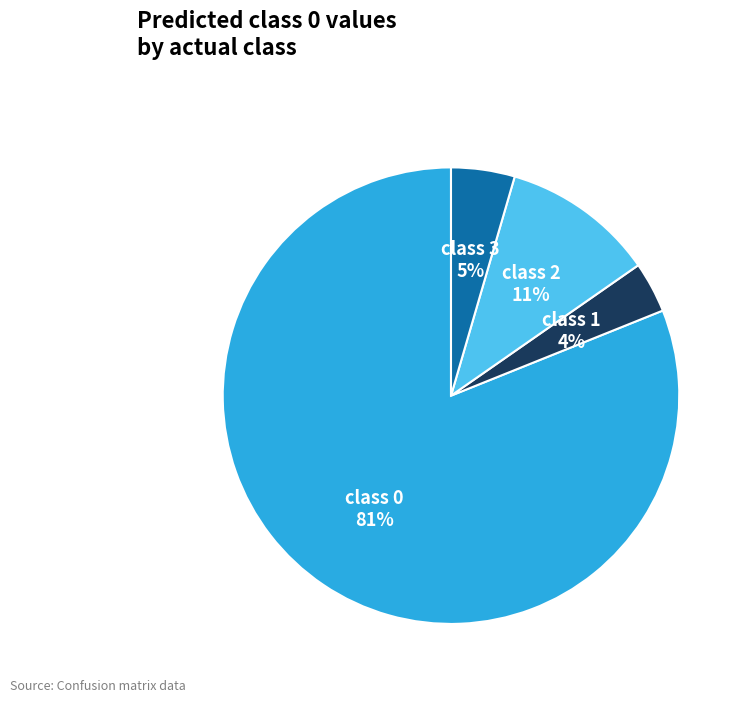

What is the ratio of the value at class 1 to the value at class 3?

0.8